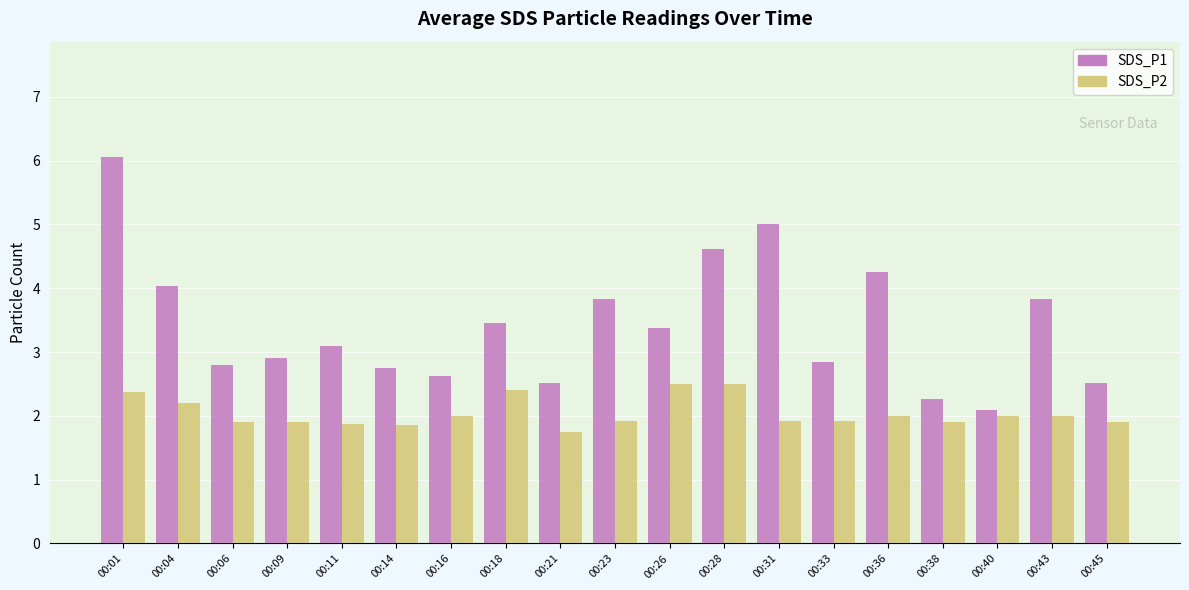

What is the sum of the SDS_P2 values at 00:01 and 00:43?

4.4